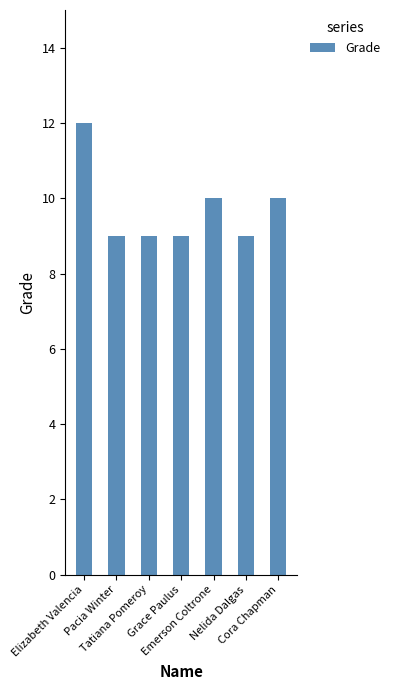

Reading left to right, transcribe all the data shown in this chart.

12	9	9	9	10	9	10